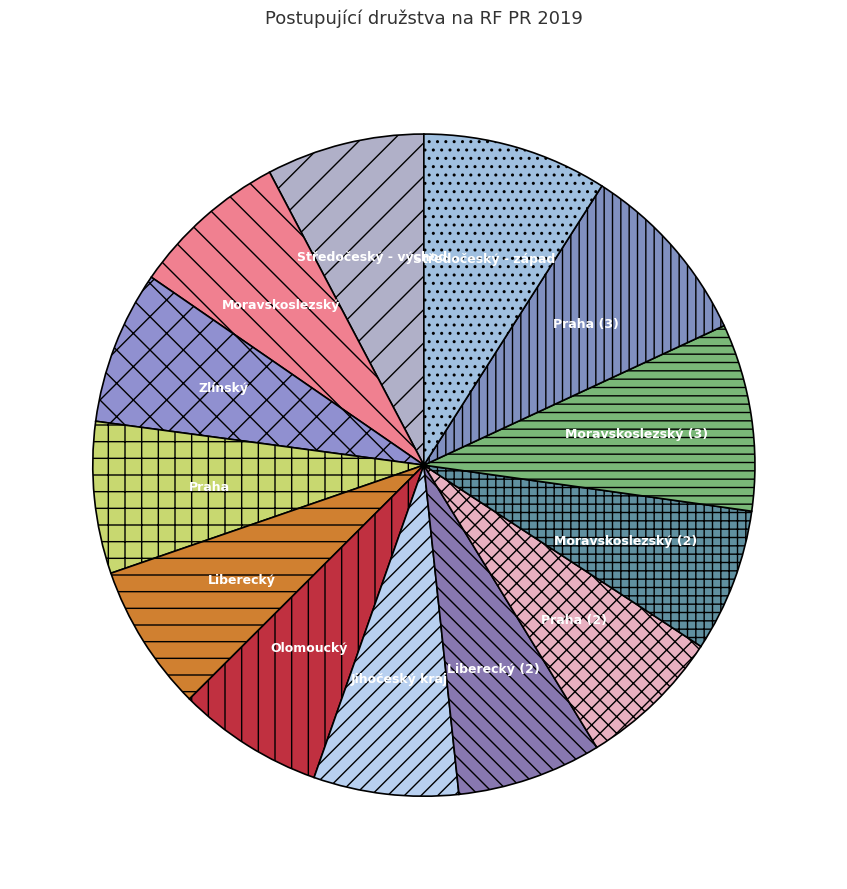

Is there any slice that represents more than half of the pie?

No